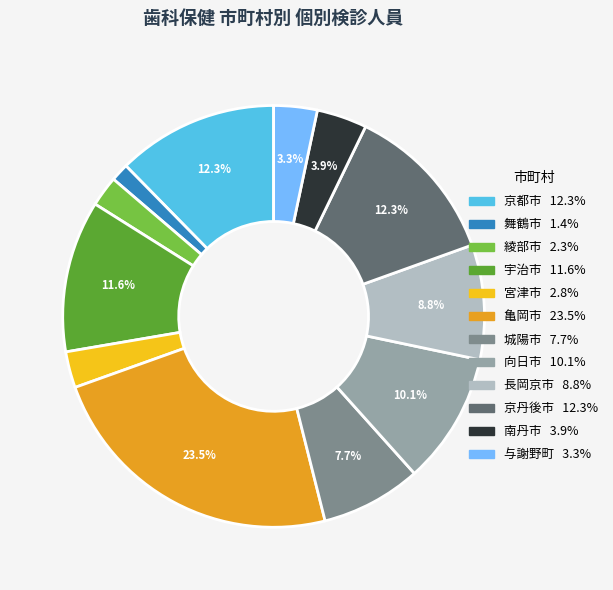

Between 長岡京市 and 宇治市, which is larger?

宇治市